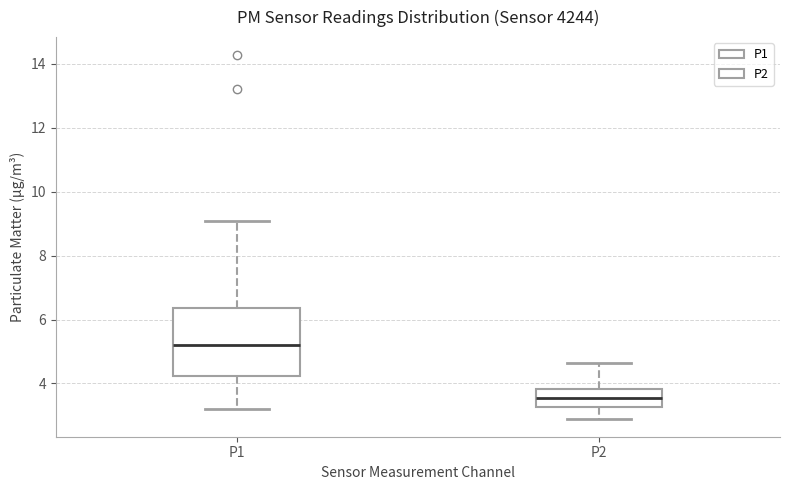

Where does the median line of the box for P1 sit on the y-axis? The values are not printed on the chart, so give them approximately, as read against the axis.

5.2